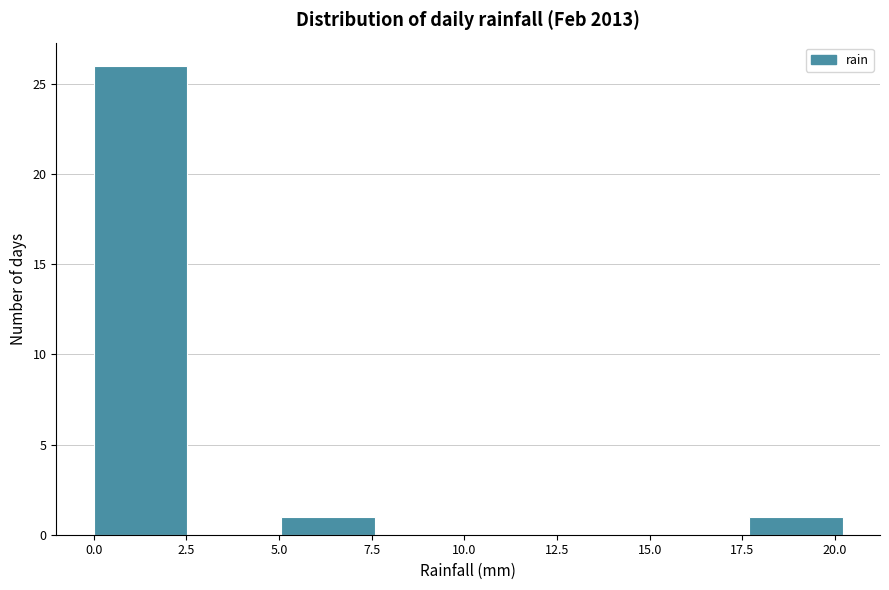

Over which range of the x-axis is the bar tallest?

0.0 to 2.5